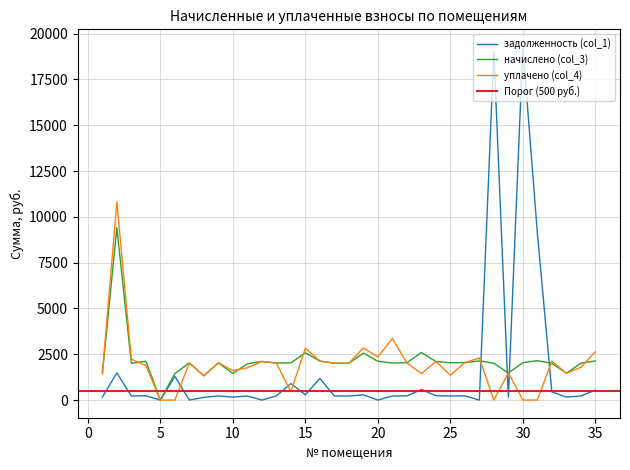

Which series has the largest total across all categories?

начислено (col_3)